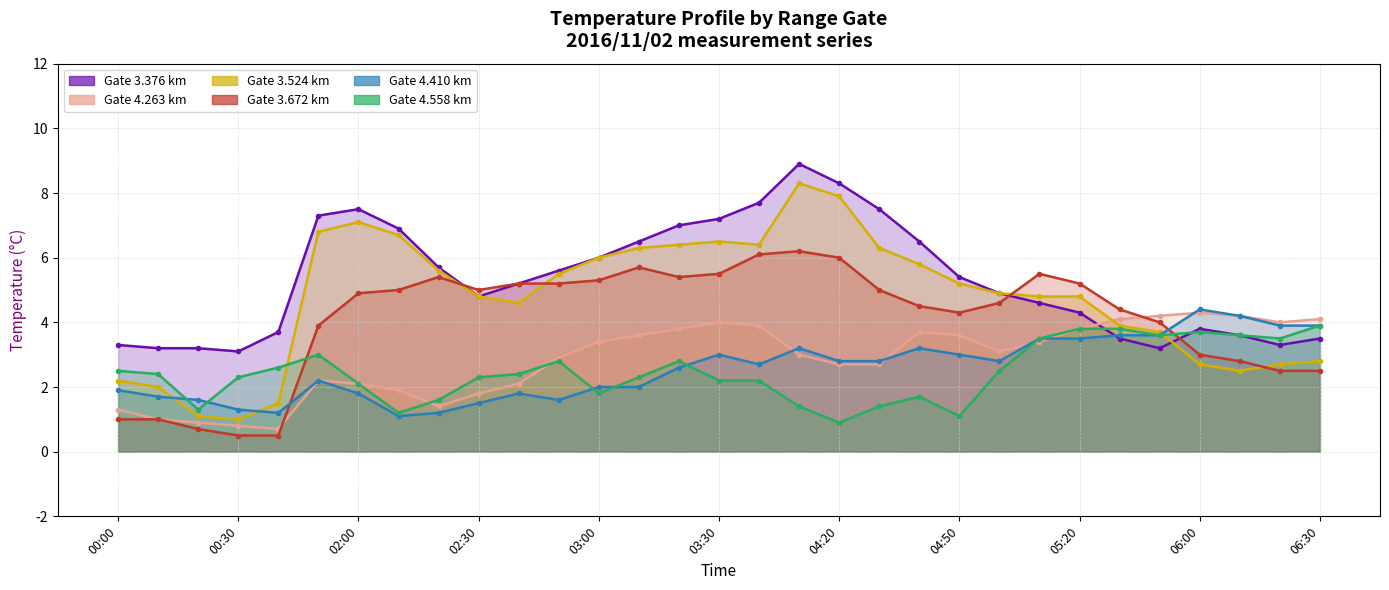

Which series has the largest total across all categories?

3.376